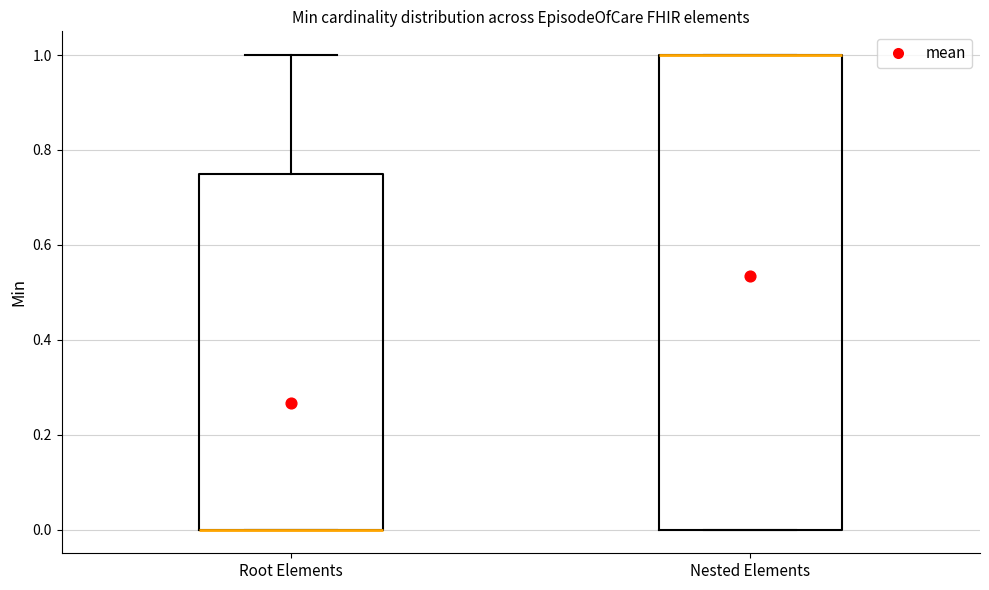

Where is the lower edge of the box for Nested Elements on the y-axis? The values are not printed on the chart, so give them approximately, as read against the axis.

0.00